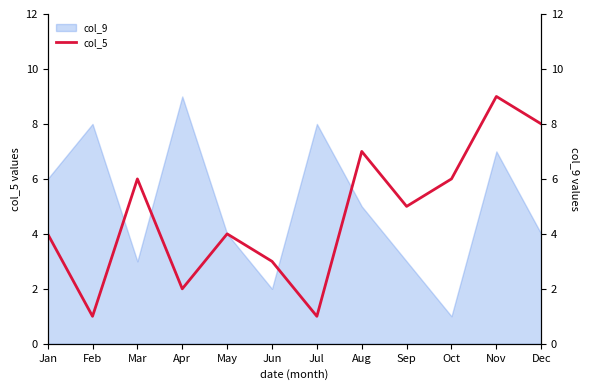

Reading right to left, what are all the values shown in this chart?

Dec=8	Nov=9	Oct=6	Sep=5	Aug=7	Jul=1	Jun=3	May=4	Apr=2	Mar=6	Feb=1	Jan=4